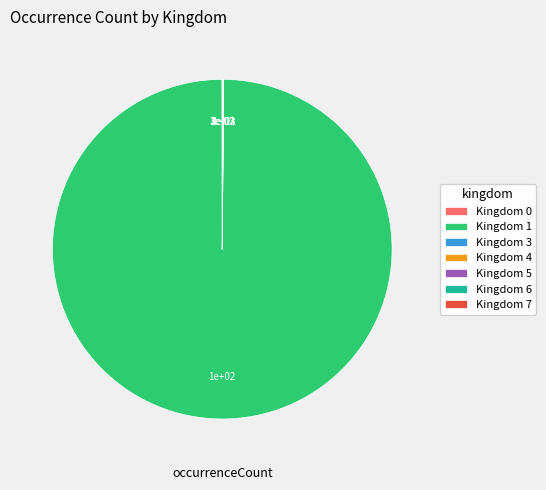

True or false: Kingdom 1 accounts for 100% of the total.

True